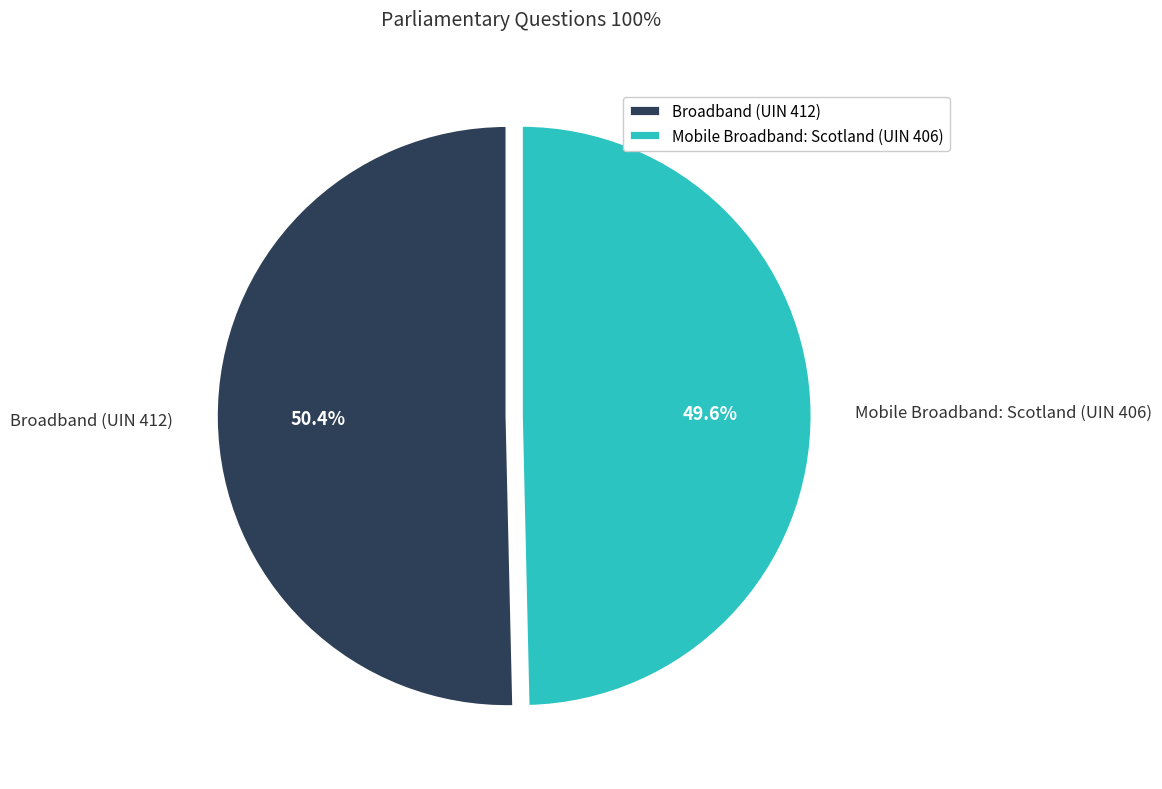

True or false: Mobile Broadband: Scotland (UIN 406) accounts for 50% of the total.

True